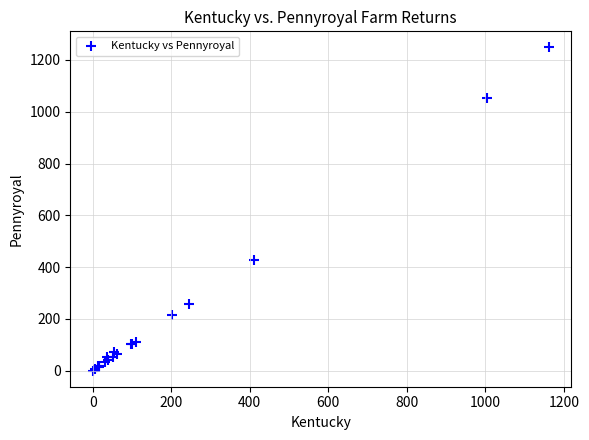

What Y value in the scatter plot is closest to 624?

426.4